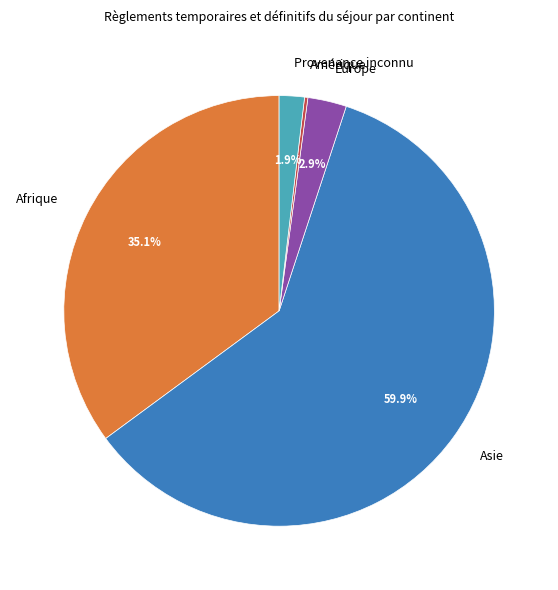

Is the sum of Asie and Provenance inconnu greater than half?

Yes